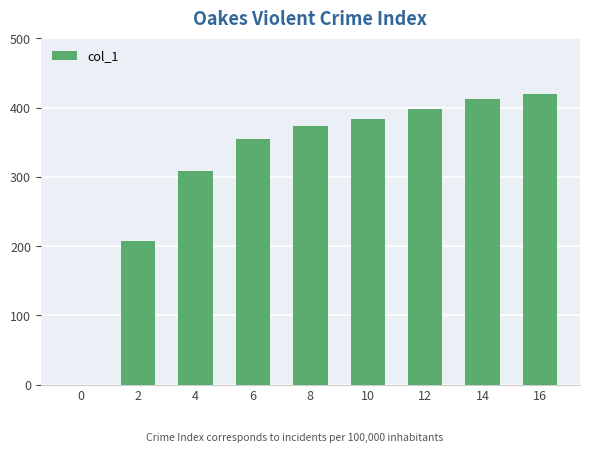

How many data points does each series have?

9